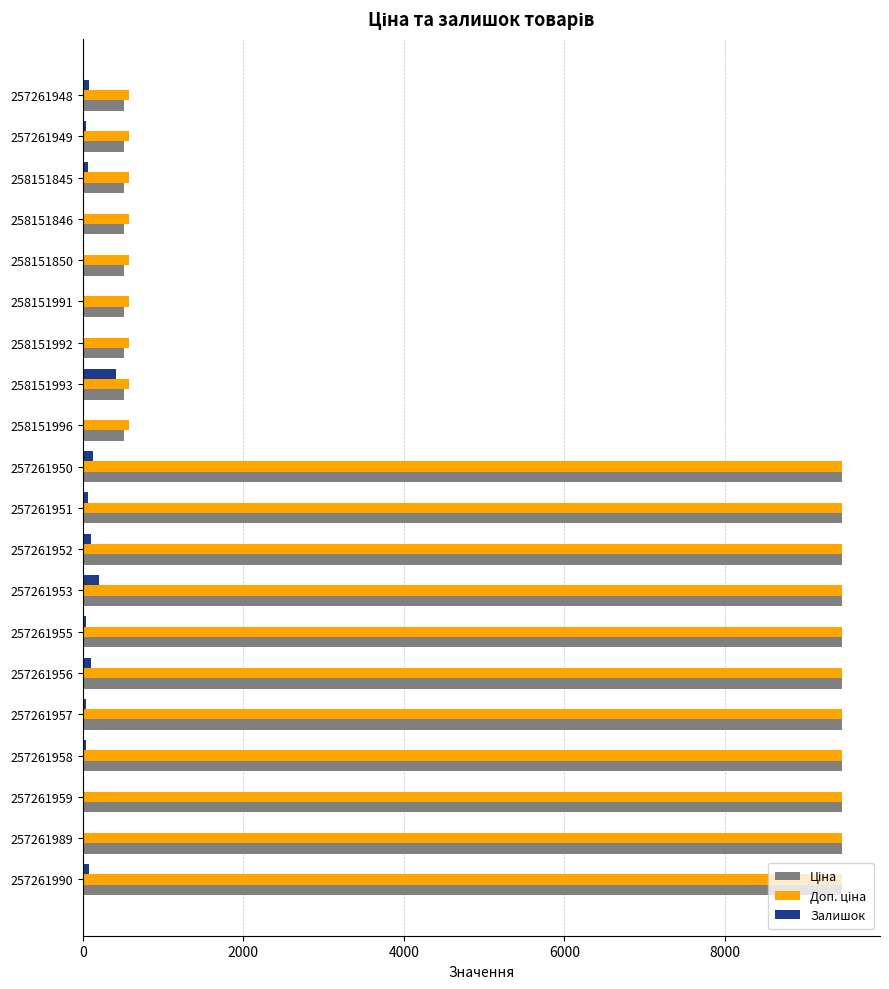

What is the total value across all series at 257261953?

19124.8